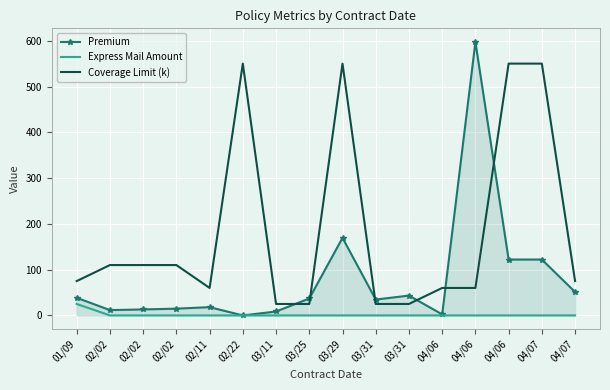

What are all the series names shown in the legend?

Premium, Express Mail Amount, Coverage Limit (k)